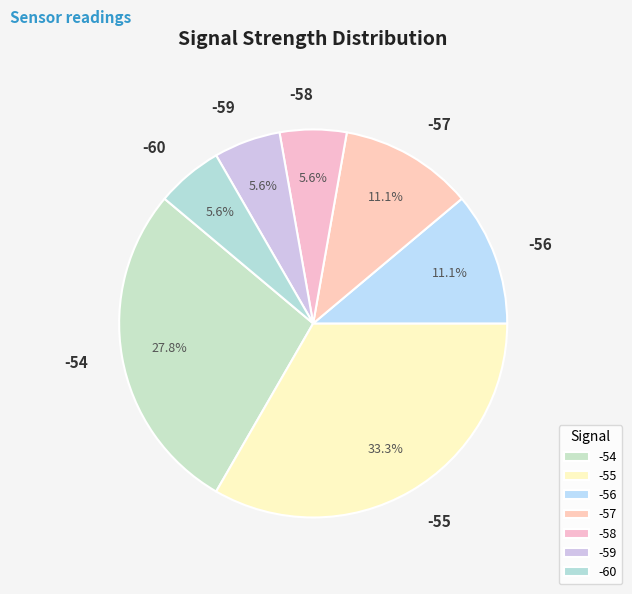

Does any single category account for the majority?

No